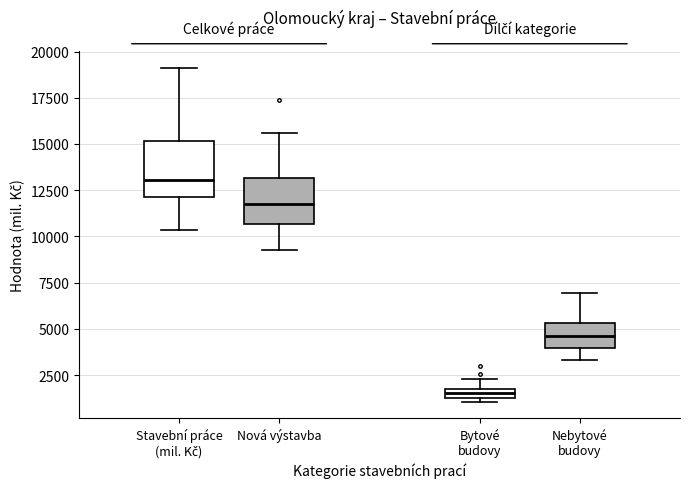

Comparing the boxes themselves (not the whiskers), which one is the tallest?

Stavební práce (mil. Kč)